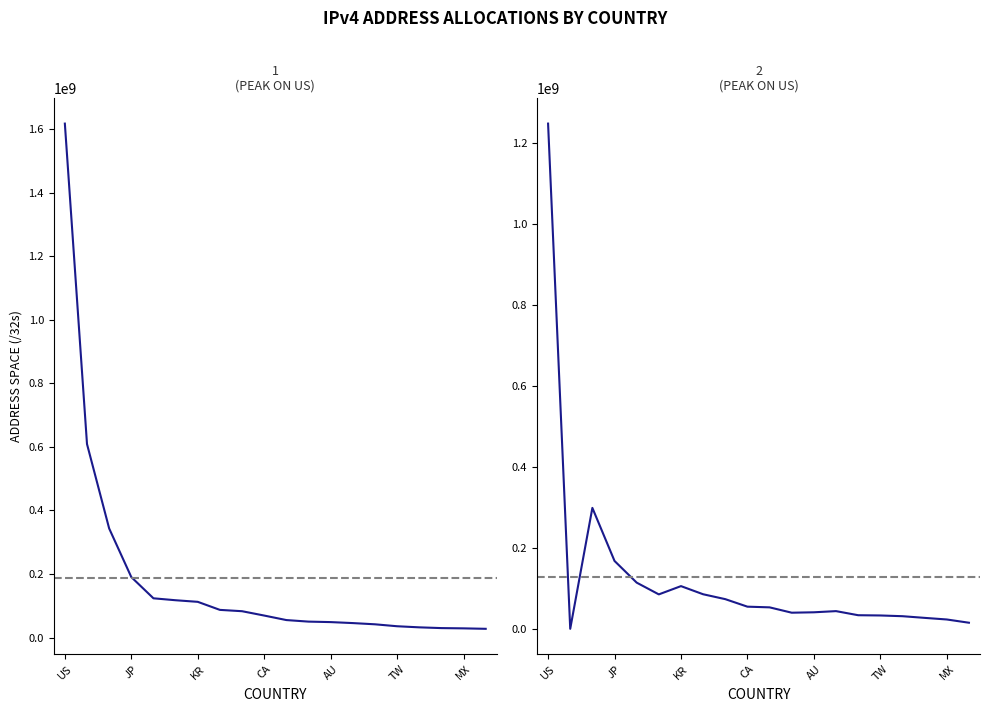

At which label does Allocated /32s first exceed 69336832?

US